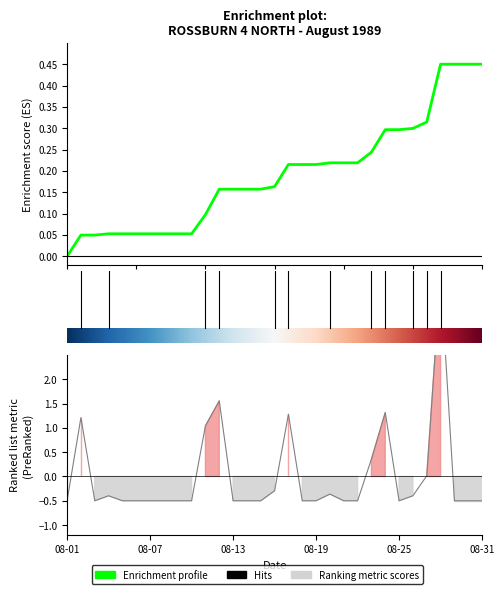

What is the sum of the values at 1989-08-11 and 1989-08-17?

2.3